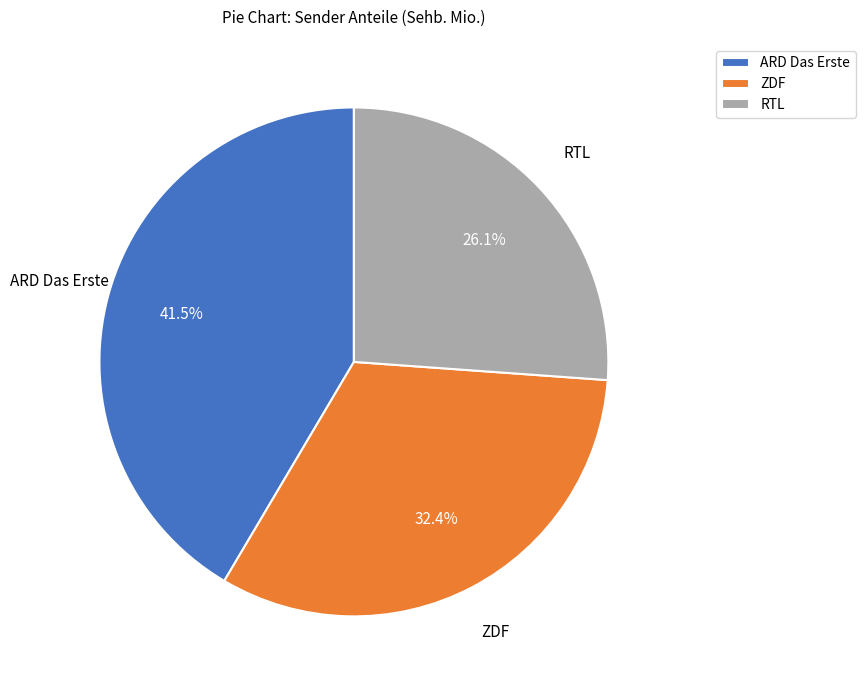

Which category has the biggest portion of the pie?

ARD Das Erste